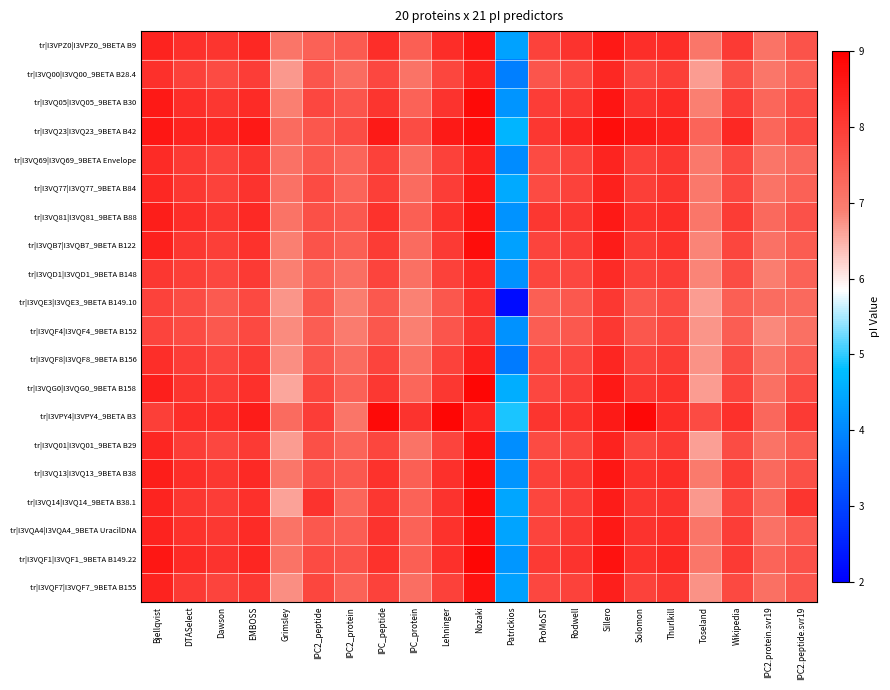

List the series in order of their peak value, highest first.

tr|I3VQG0|I3VQG0_9BETA B158, tr|I3VPY4|I3VPY4_9BETA B3, tr|I3VQF1|I3VQF1_9BETA B149.22, tr|I3VQ05|I3VQ05_9BETA B30, tr|I3VQB7|I3VQB7_9BETA B122, tr|I3VQ23|I3VQ23_9BETA B42, tr|I3VQ14|I3VQ14_9BETA B38.1, tr|I3VQ13|I3VQ13_9BETA B38, tr|I3VQA4|I3VQA4_9BETA UracilDNA, tr|I3VQF7|I3VQF7_9BETA B155, tr|I3VQ81|I3VQ81_9BETA B88, tr|I3VPZ0|I3VPZ0_9BETA B9, tr|I3VQ01|I3VQ01_9BETA B29, tr|I3VQ77|I3VQ77_9BETA B84, tr|I3VQF8|I3VQF8_9BETA B156, tr|I3VQ69|I3VQ69_9BETA Envelope, tr|I3VQ00|I3VQ00_9BETA B28.4, tr|I3VQD1|I3VQD1_9BETA B148, tr|I3VQE3|I3VQE3_9BETA B149.10, tr|I3VQF4|I3VQF4_9BETA B152